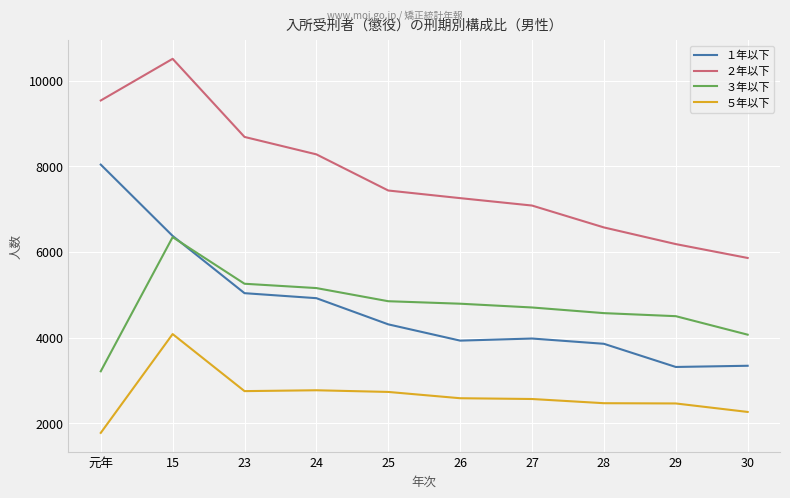

The value of ５年以下 at 元年 is 1773. True or false?

True